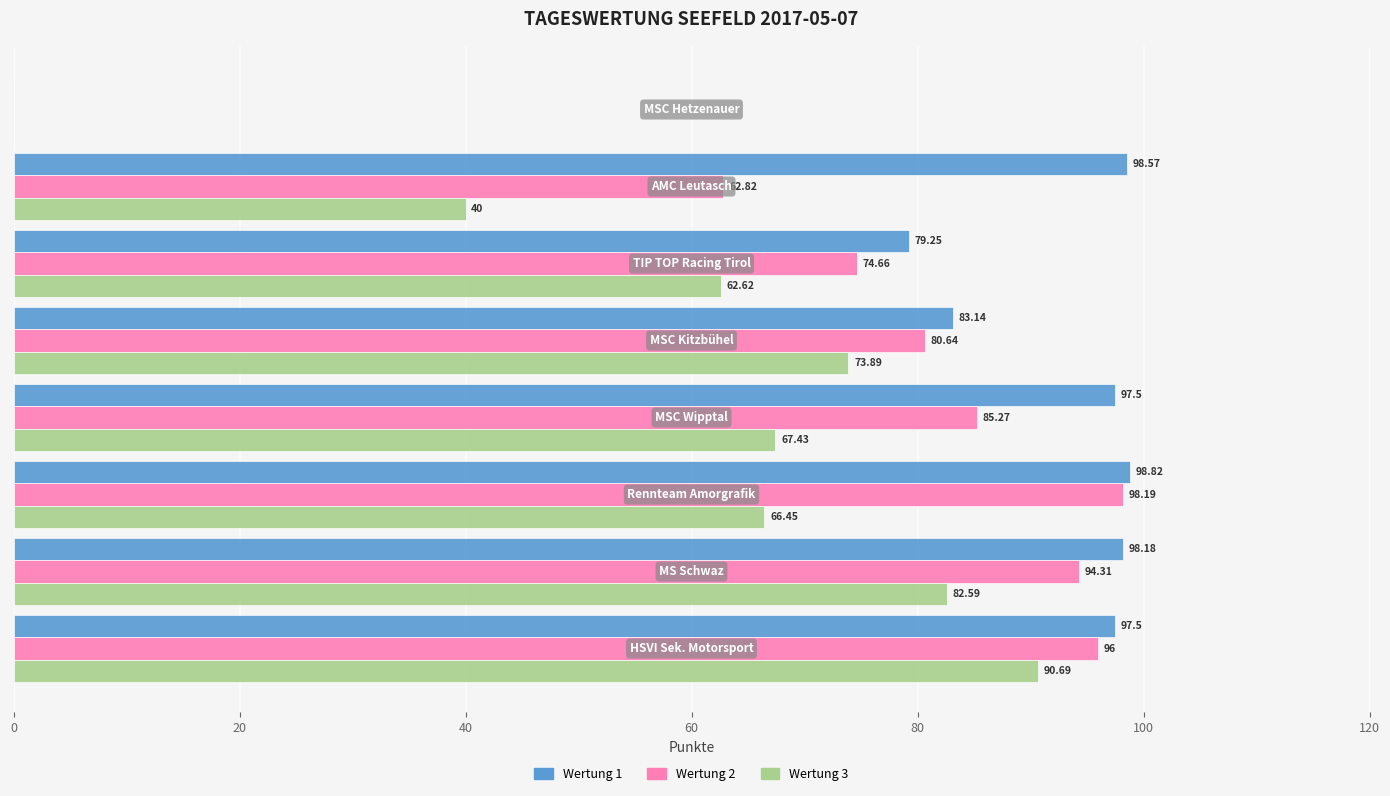

Which series has the largest total across all categories?

Wertung 1